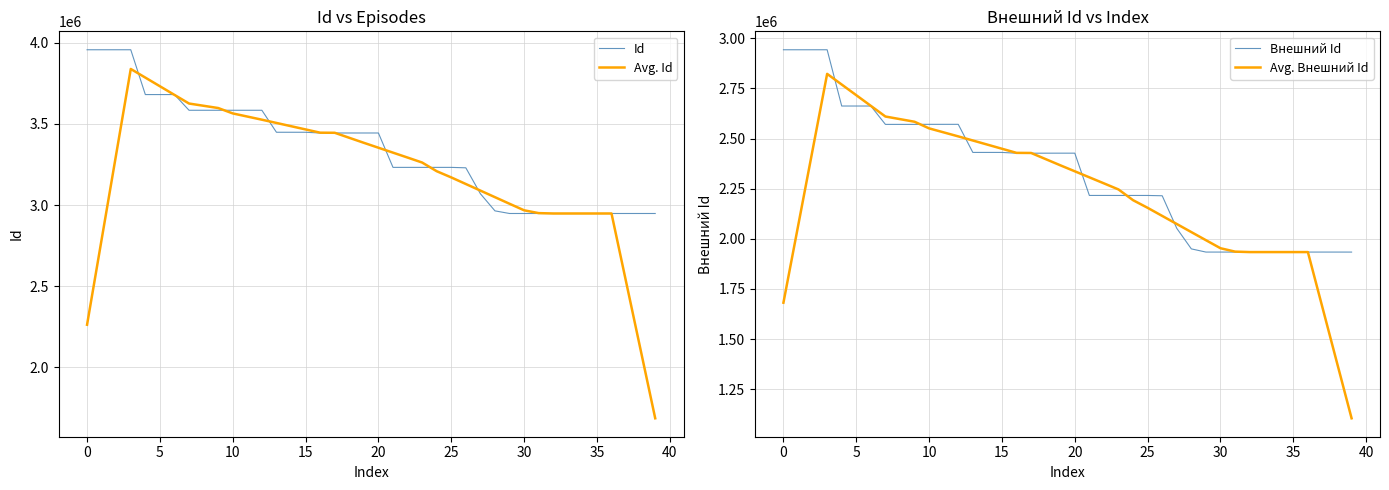

What are all the series names shown in the legend?

Id, Avg. Id, Внешний Id, Avg. Внешний Id